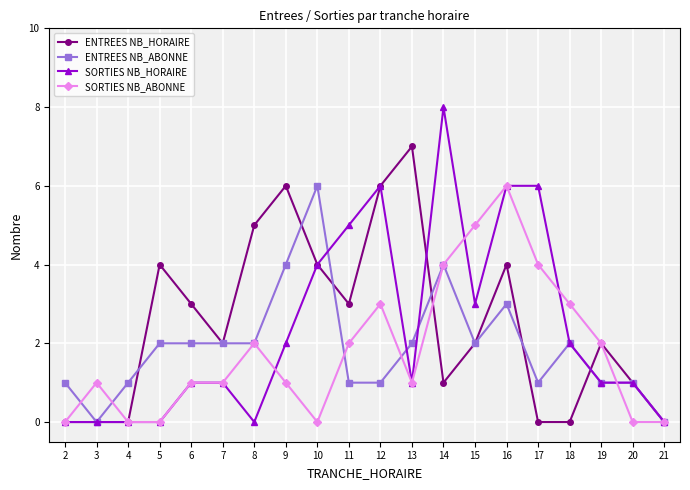

What is the difference between the SORTIES NB_HORAIRE values at 16 and 3?

6